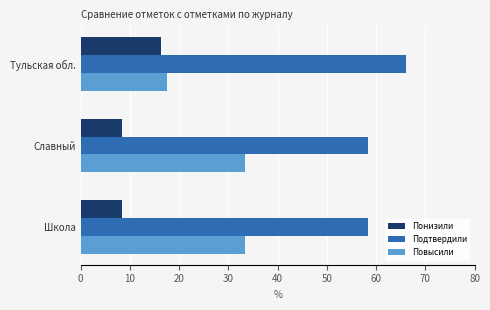

What is the difference between the maximum and minimum values in the Понизили series?

8.0